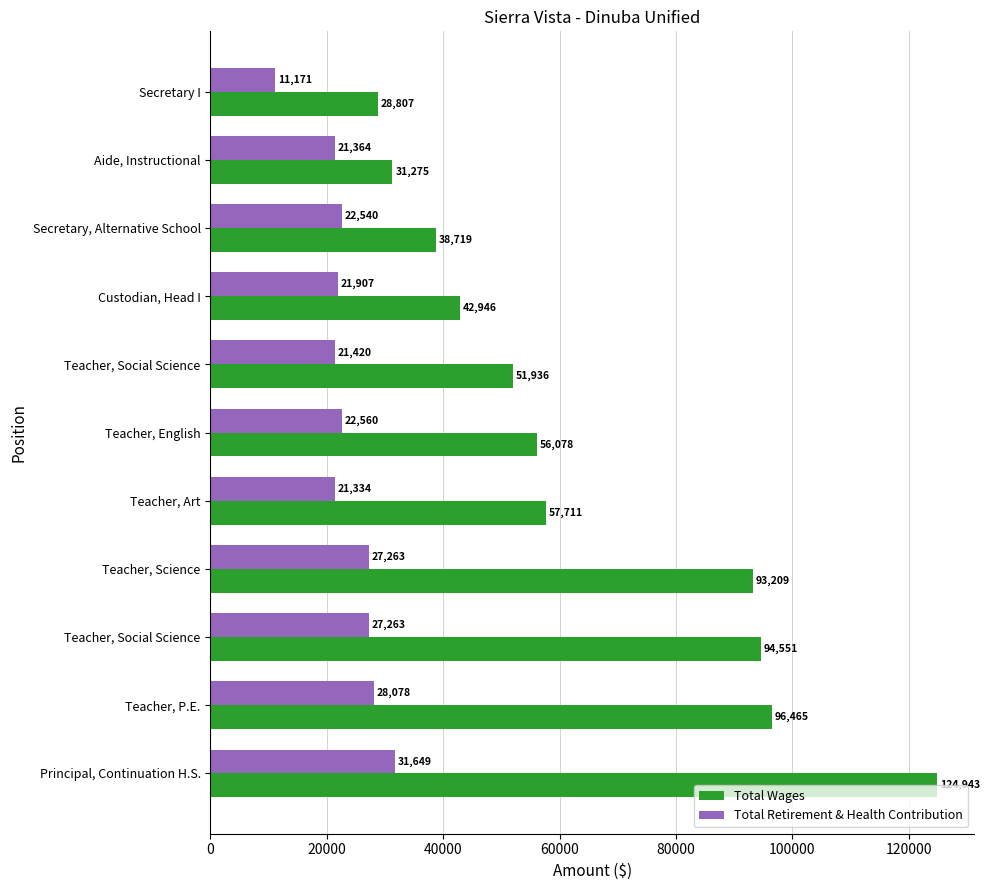

How many data points does each series have?

11